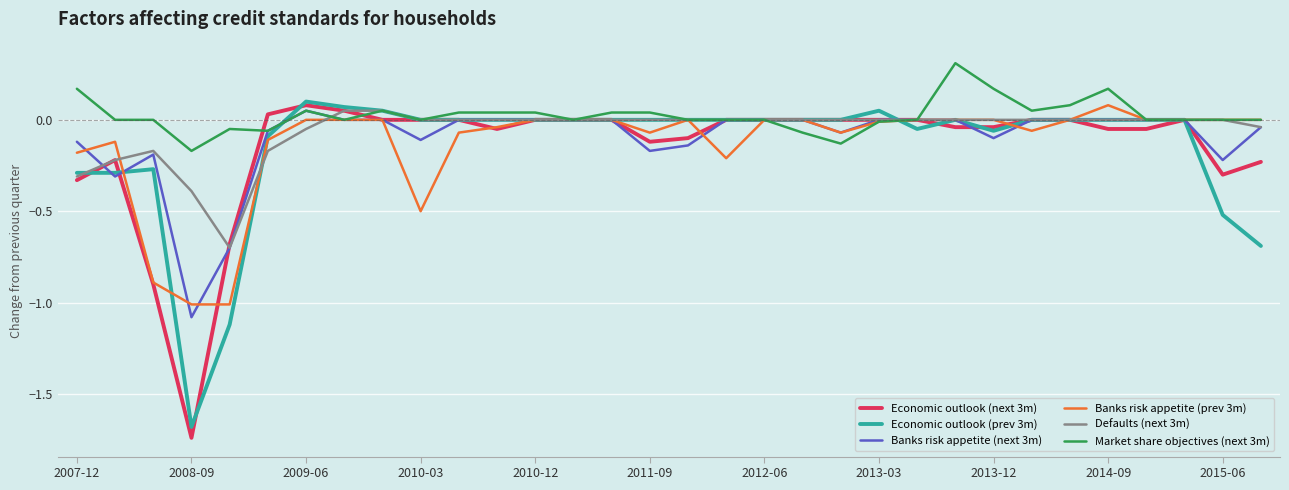

What is the greatest value displayed?

0.3